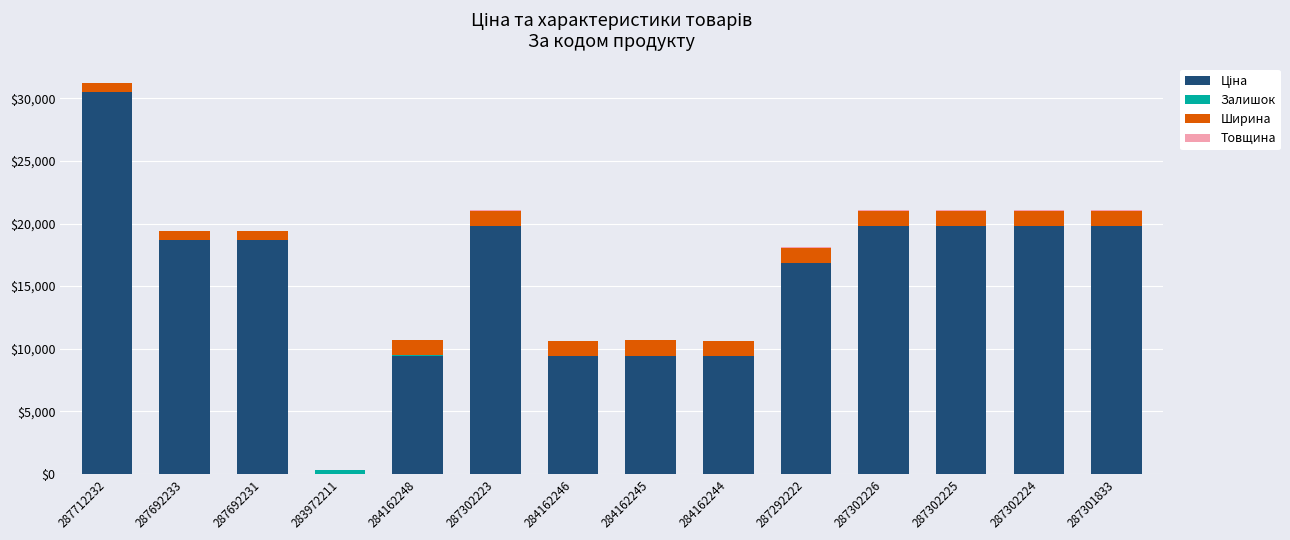

How many categories are shown in the chart?

14